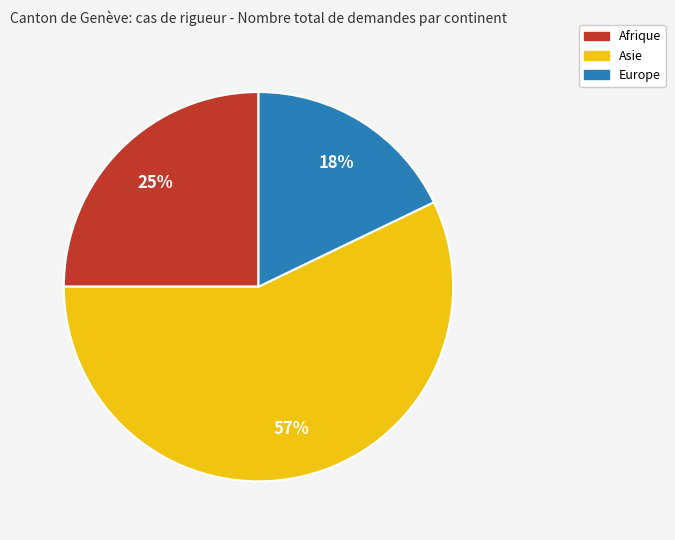

To the nearest percent, what is the difference between the largest and smallest slice percentages?

39%